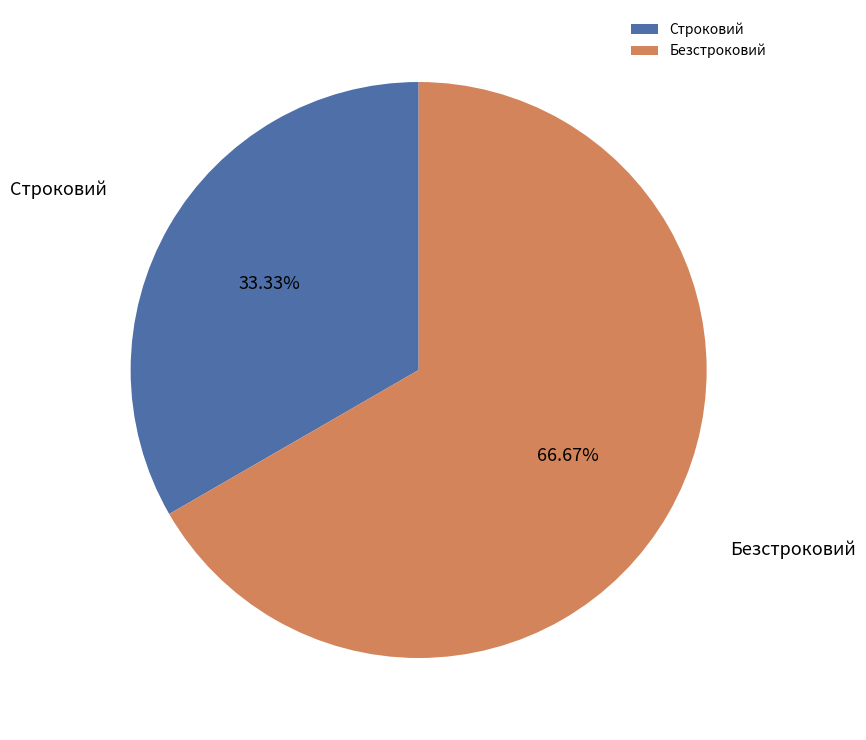

What percentage do Строковий and Безстроковий together represent?

100.0%